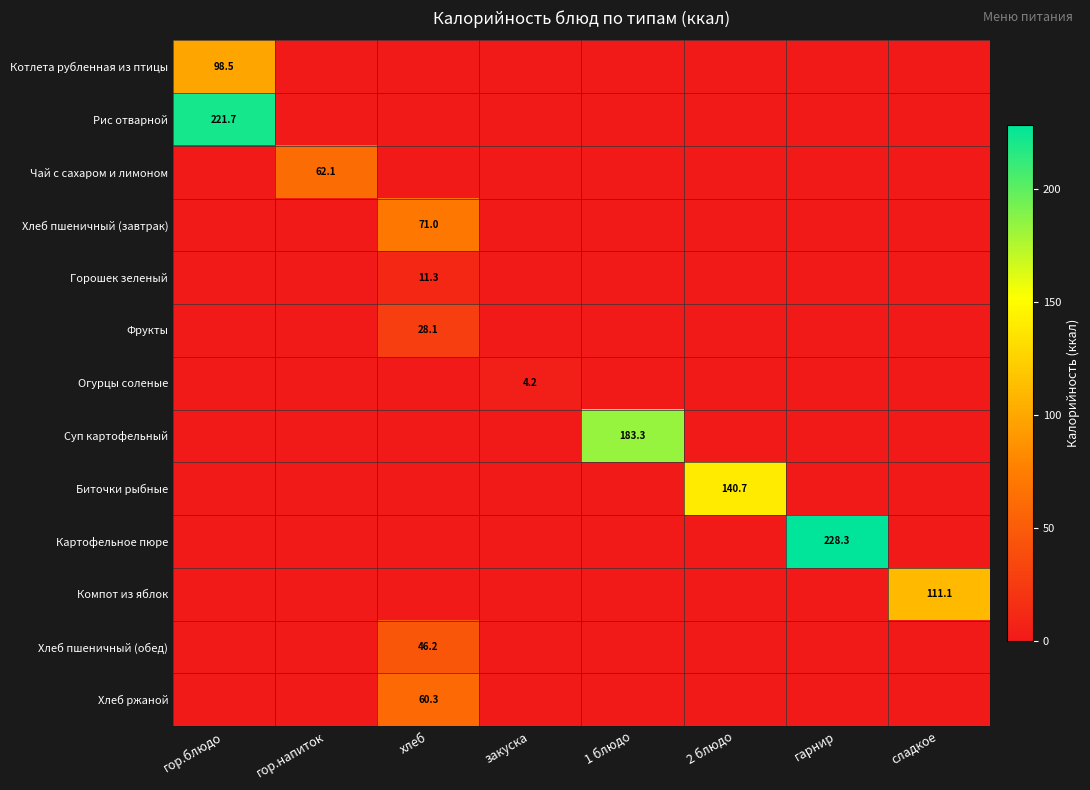

Is it true that Чай с сахаром и лимоном equals 111.7 at гор.напиток?

False